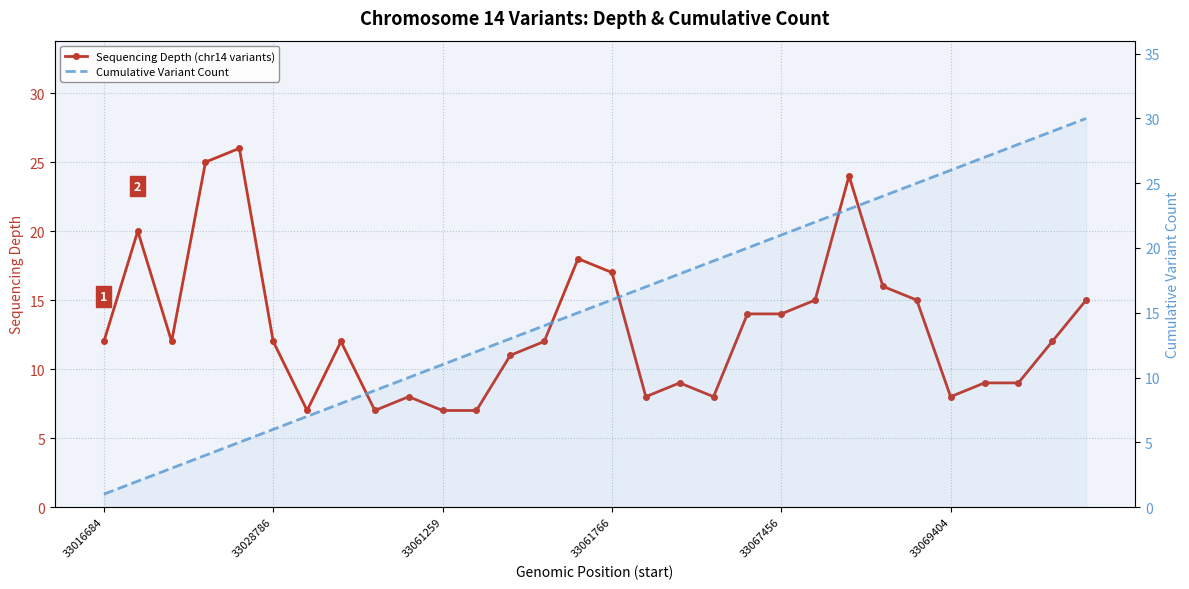

Does the chart have visible grid lines?

Yes